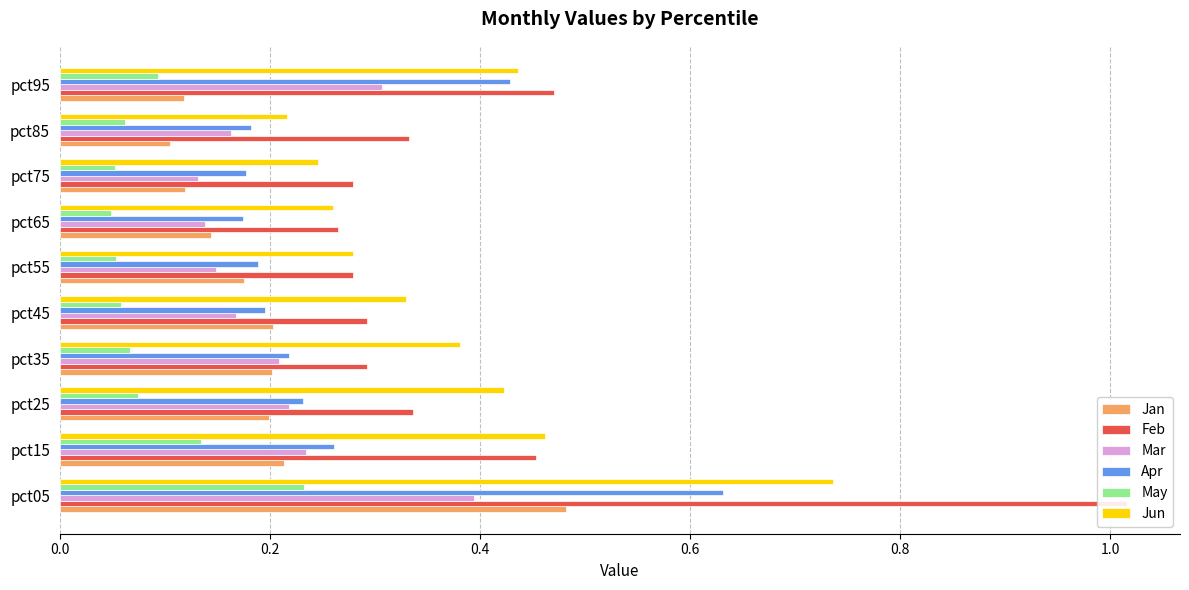

Reading right to left, extract all data points from this chart.

Jan: 0.1	0.1	0.1	0.1	0.2	0.2	0.2	0.2	0.2	0.5
Feb: 0.5	0.3	0.3	0.3	0.3	0.3	0.3	0.3	0.5	1.0
Mar: 0.3	0.2	0.1	0.1	0.1	0.2	0.2	0.2	0.2	0.4
Apr: 0.4	0.2	0.2	0.2	0.2	0.2	0.2	0.2	0.3	0.6
May: 0.1	0.1	0.1	0.0	0.1	0.1	0.1	0.1	0.1	0.2
Jun: 0.4	0.2	0.2	0.3	0.3	0.3	0.4	0.4	0.5	0.7